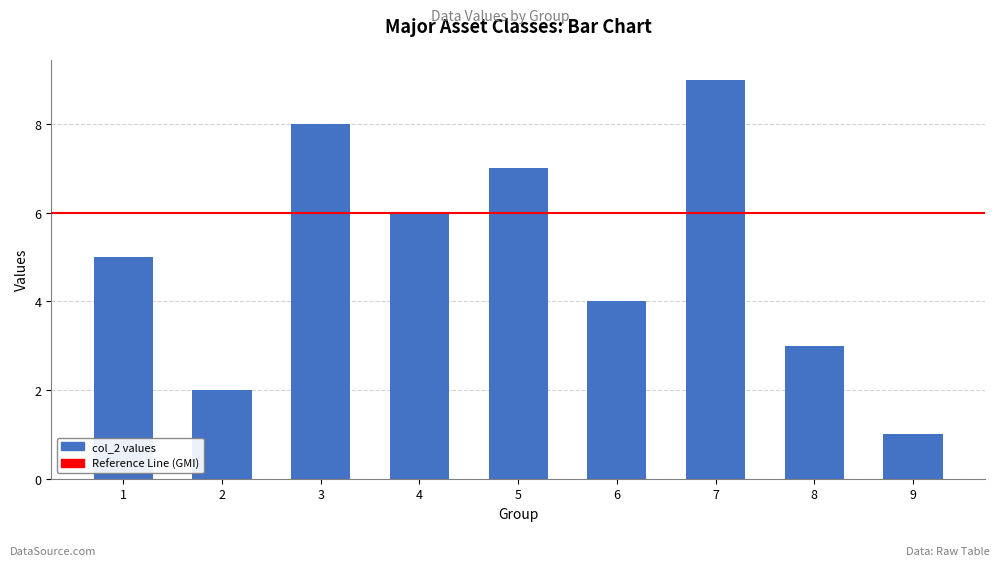

List the labels in order of value, smallest first.

9, 2, 8, 6, 1, 4, 5, 3, 7